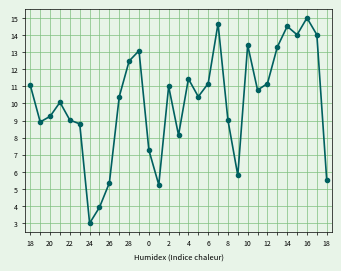

Is this an area chart (filled region under the line)?

No